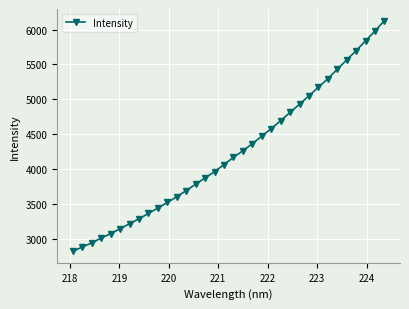

What is the maximum value shown in the chart?

6129.6